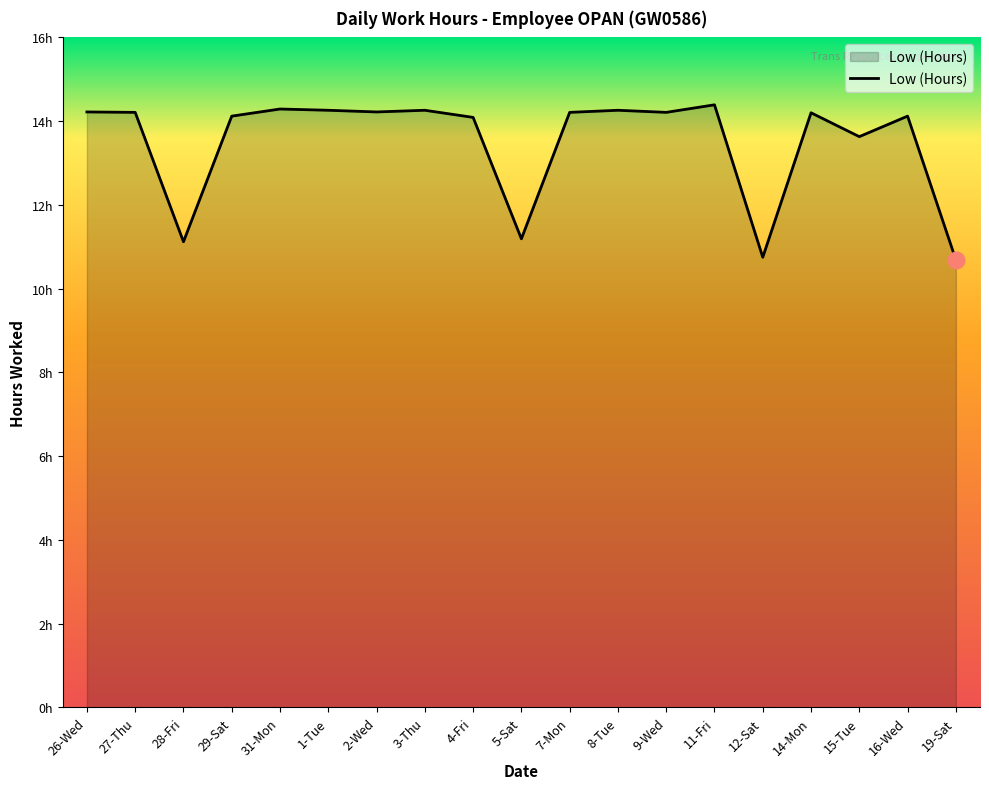

What is the label of the 8th point from the left?

3-Thu